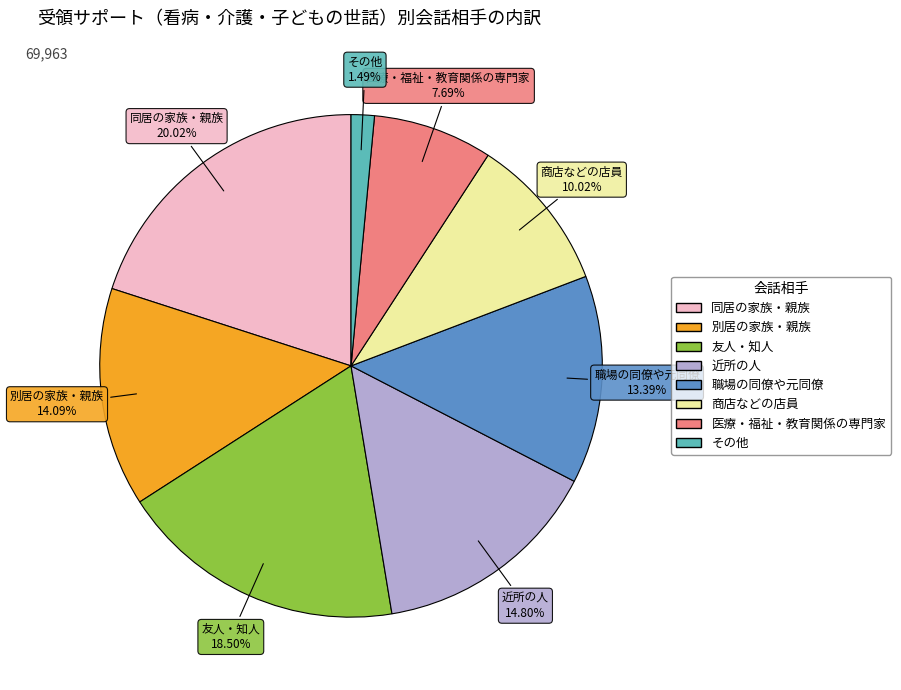

How many slices are in this pie chart?

8